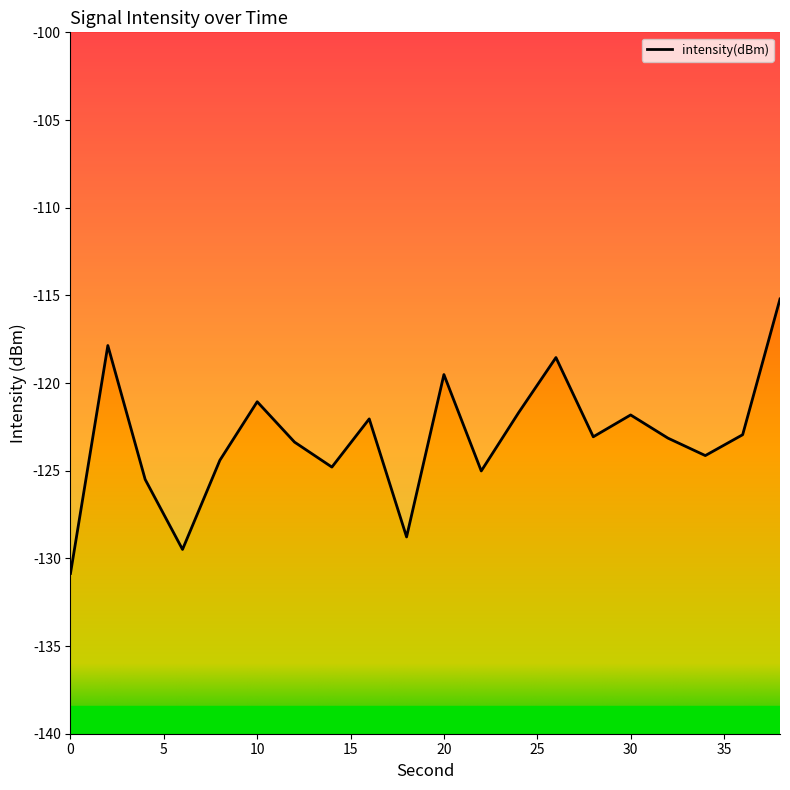

What is the greatest value displayed?

-115.2